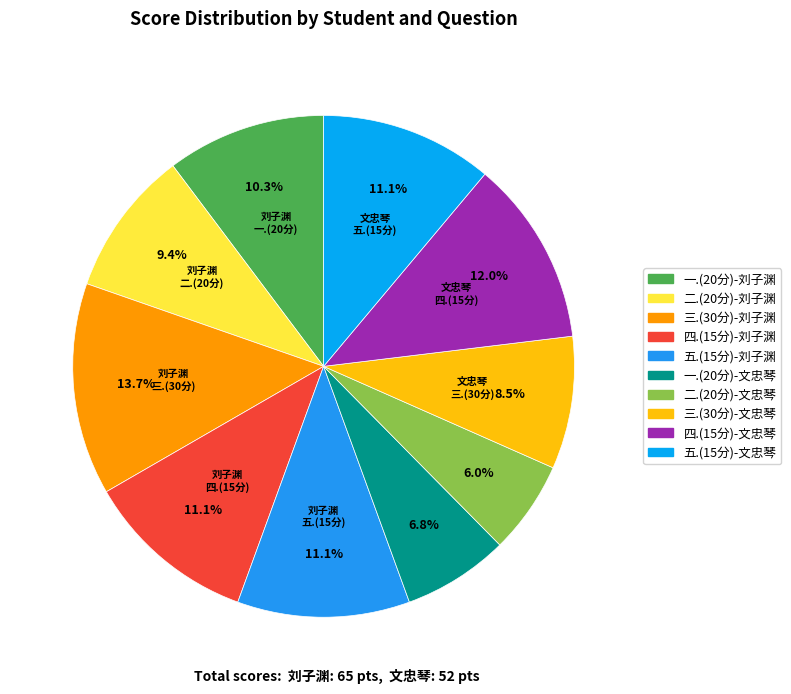

Between 三.(30分)-文忠琴 and 四.(15分)-文忠琴, which is larger?

四.(15分)-文忠琴